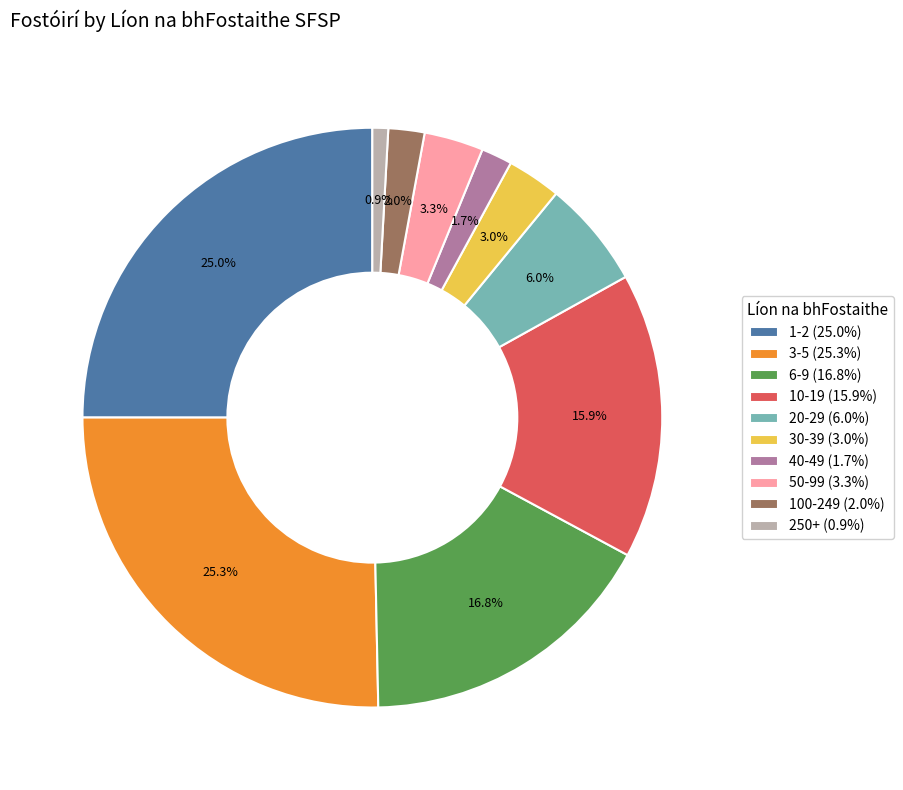

How many slices are in this pie chart?

10